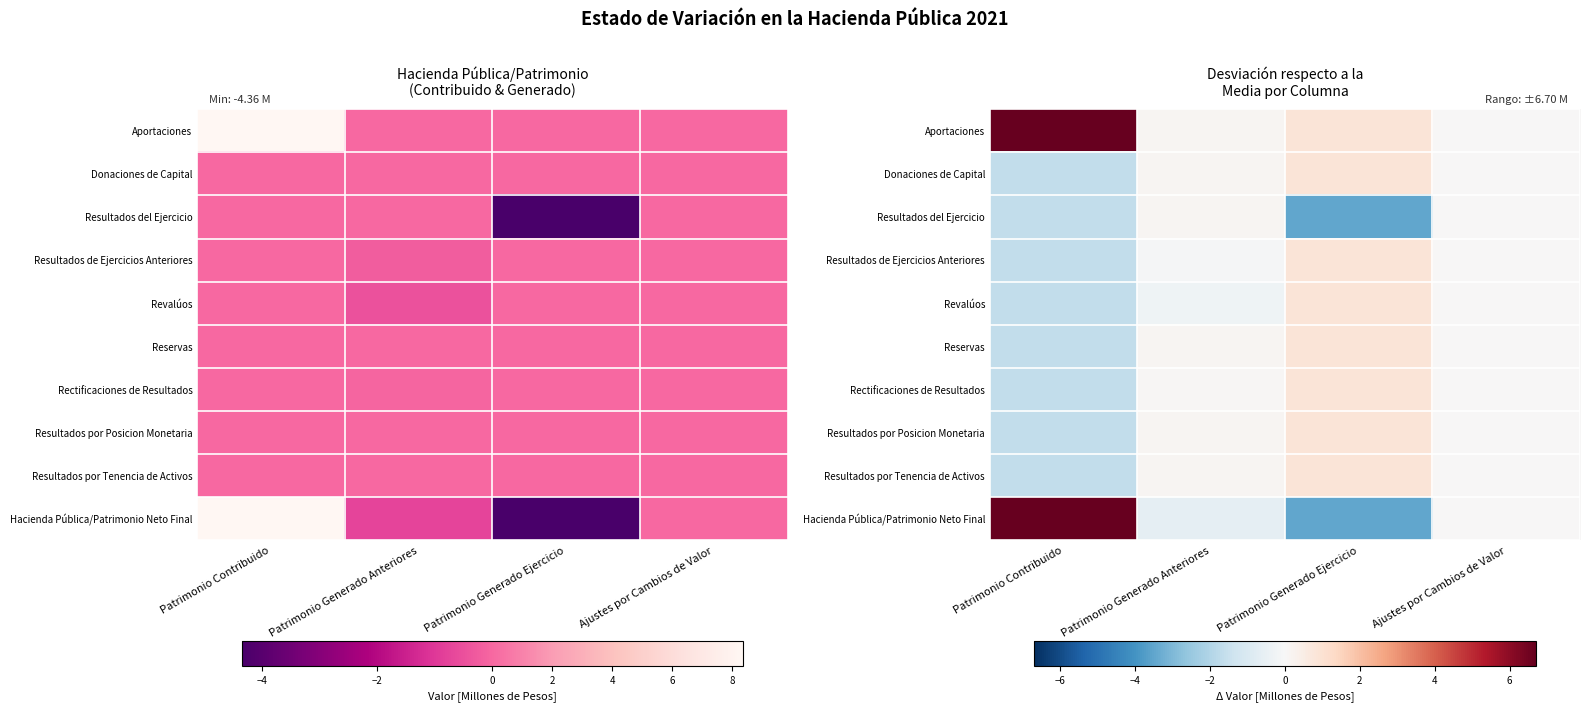

True or false: Resultados de Ejercicios Anteriores has a value of -0.1 at Patrimonio Generado Anteriores.

False